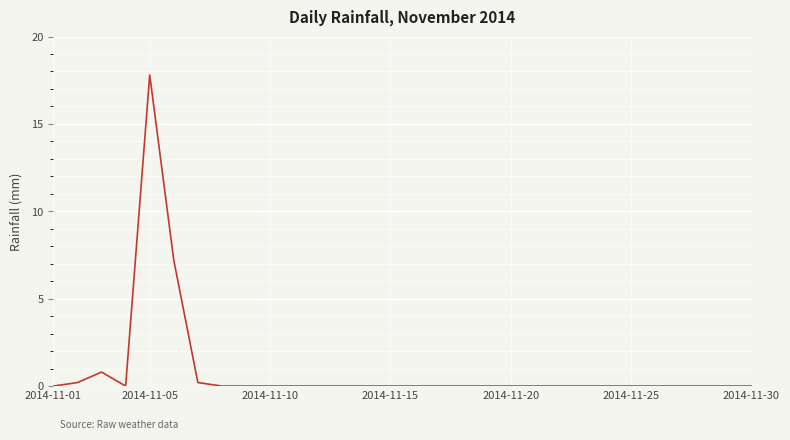

What is the maximum value shown in the chart?

17.8